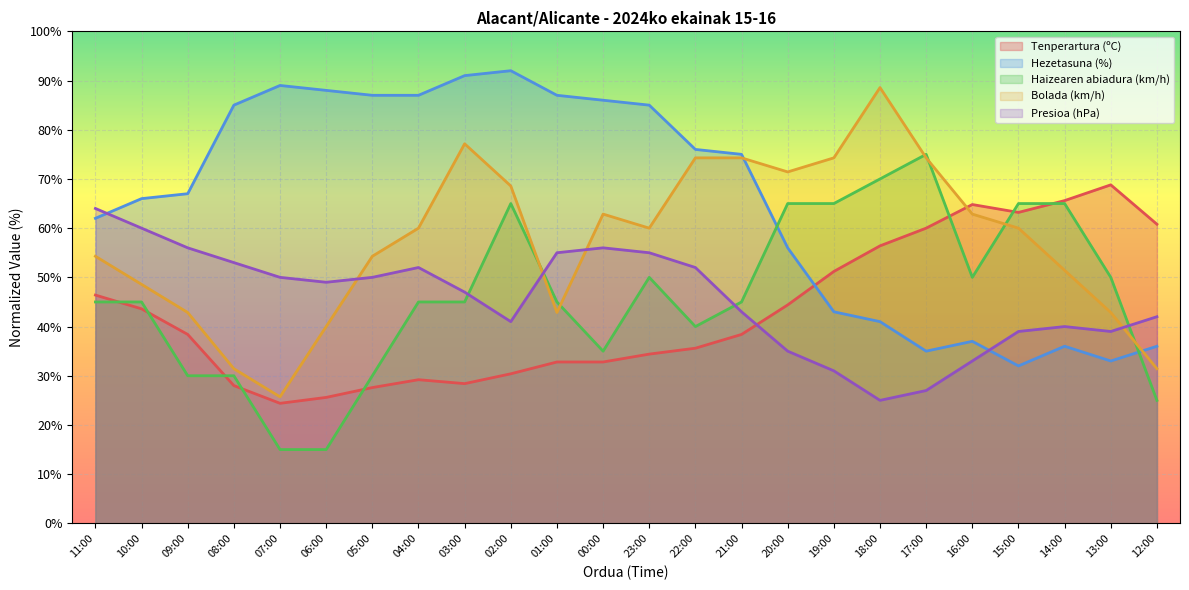

The Presioa (hPa) series shows 60.0 at 10:00. True or false?

True